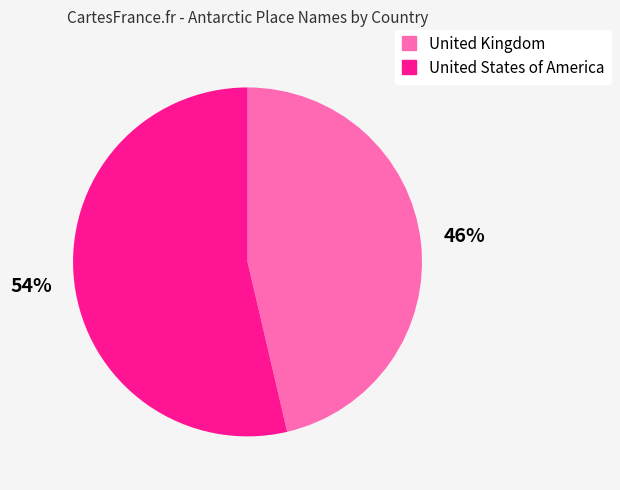

Is there any slice that represents more than half of the pie?

Yes